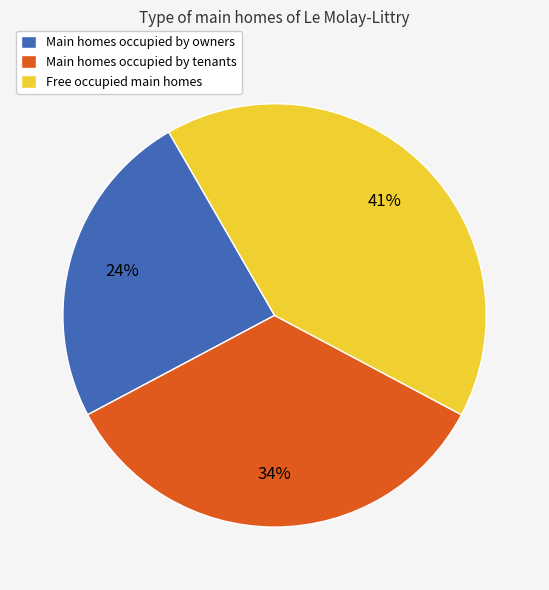

Is there a majority slice in this chart?

No